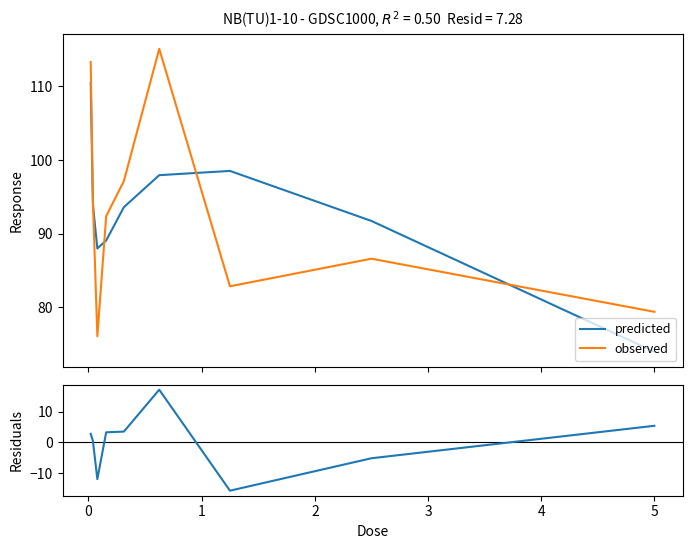

After their last crossing, which series has the higher values: predicted or observed?

observed